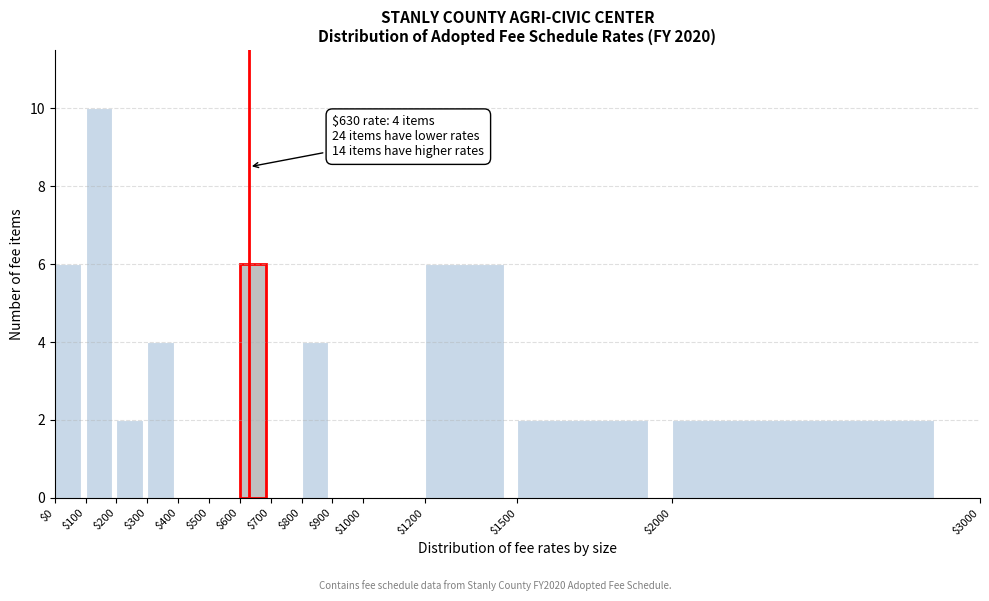

Over which range of the x-axis is the bar tallest?

$100 to $200